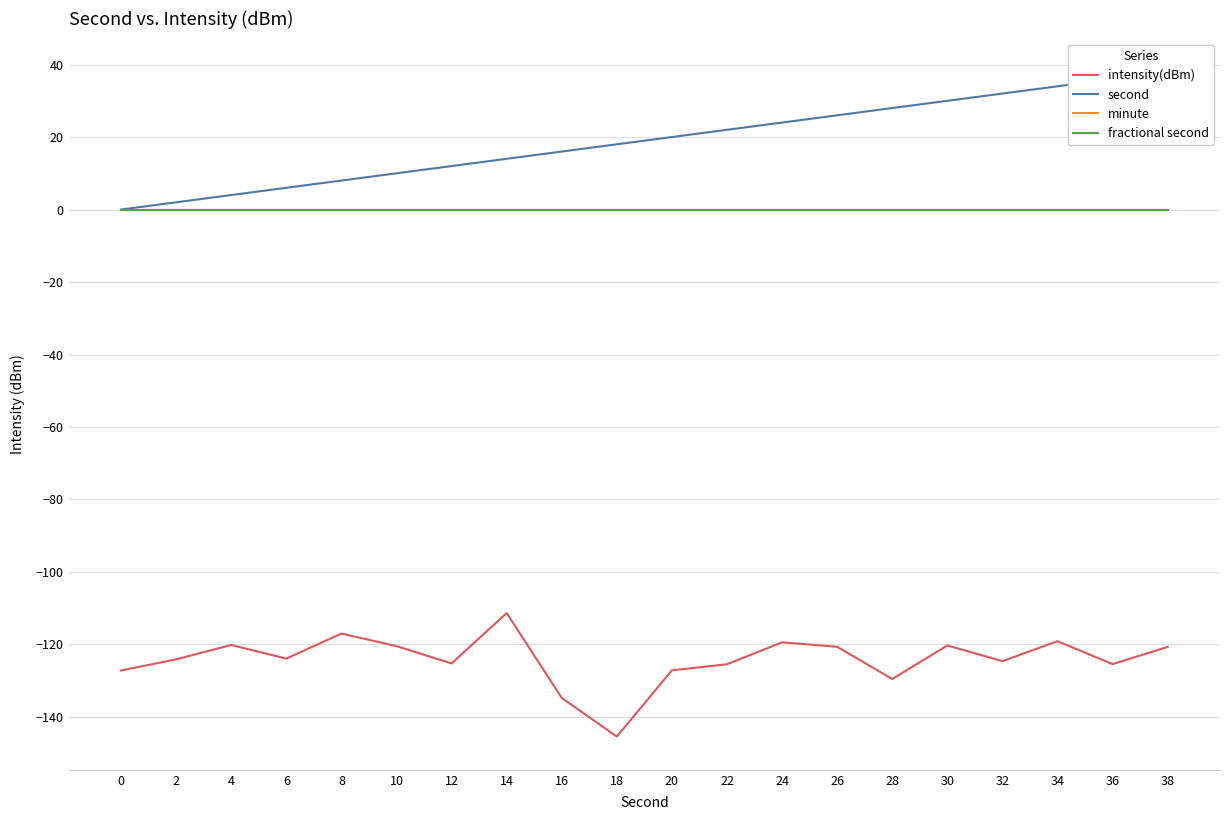

True or false: intensity(dBm) and second intersect in this chart.

False